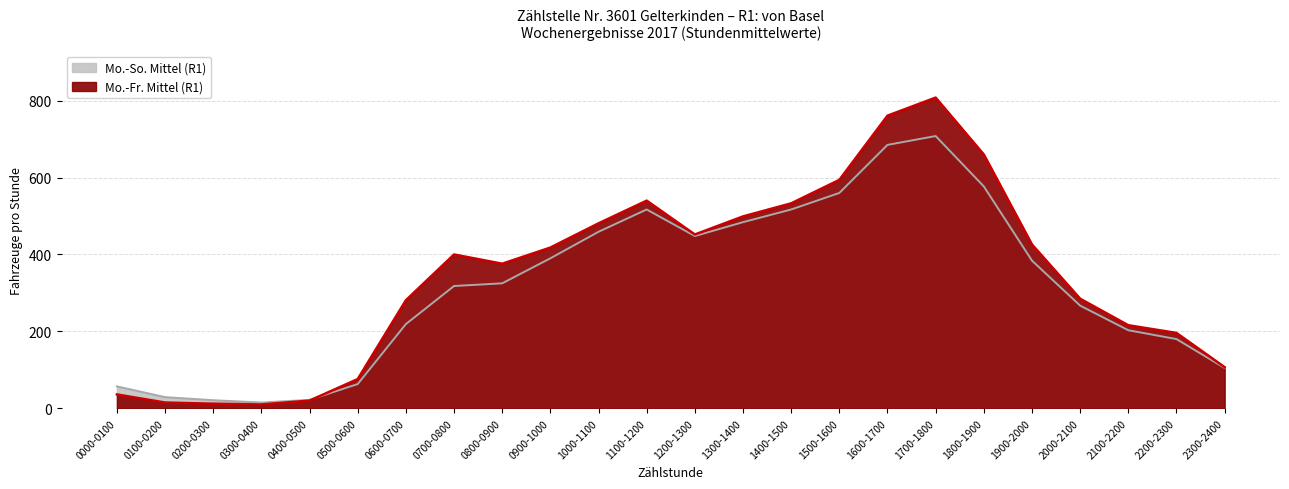

Reading left to right, extract all data points from this chart.

Mo.-Fr. Mittel (R1): 36	15	12	10	20	76	281	400	376	418	481	540	452	499	533	594	761	808	660	426	285	216	196	107
Mo.-So. Mittel (R1): 57	29	21	15	22	63	219	318	325	390	459	517	448	484	517	560	685	708	577	384	267	203	180	105